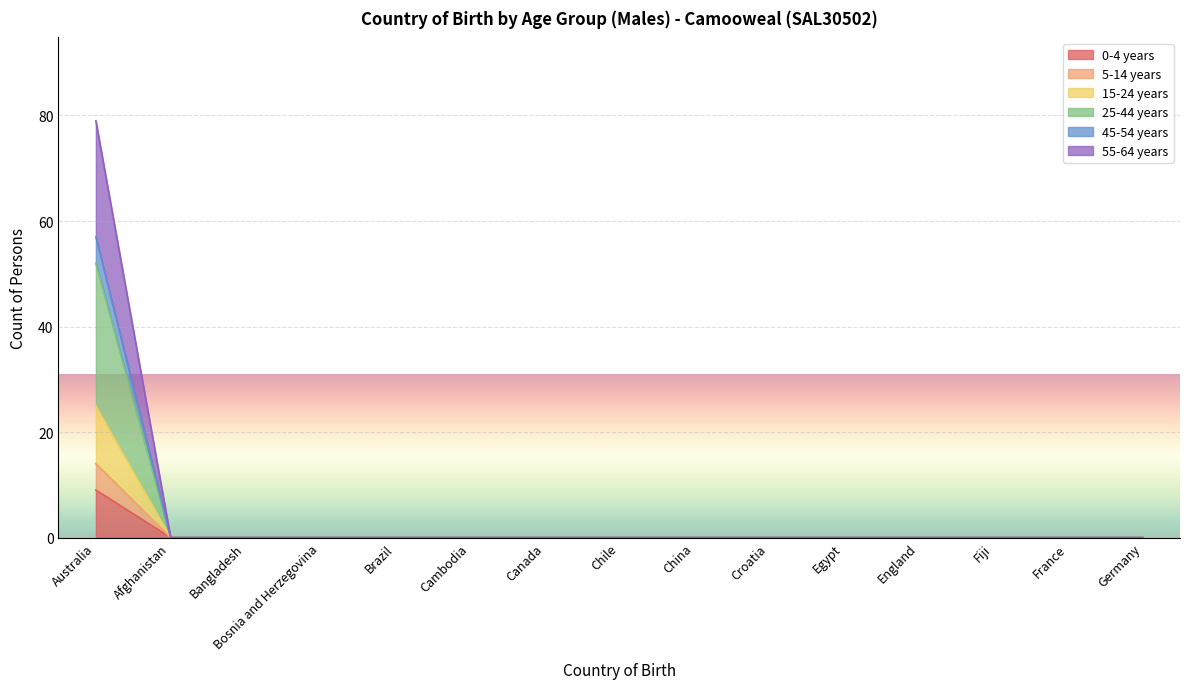

What is the label of the 3rd point from the left?

Bangladesh